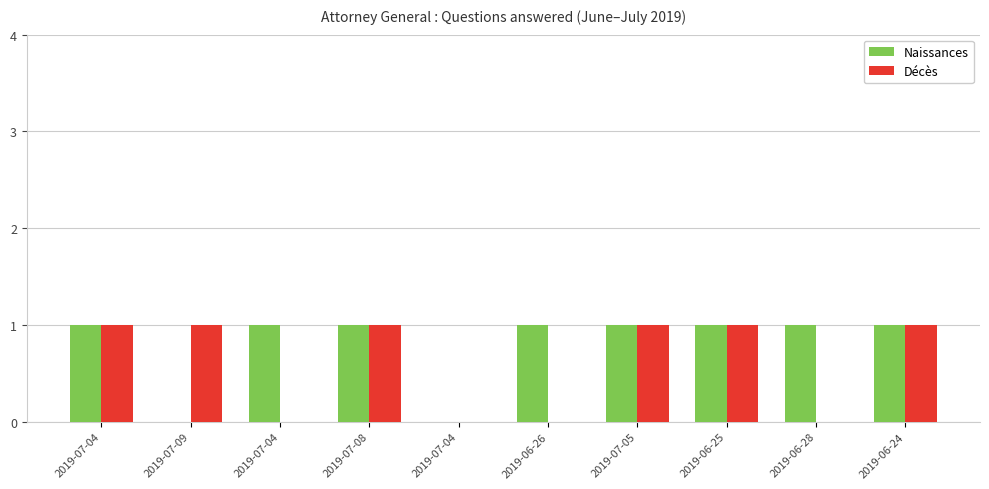

Are the bars horizontal?

No